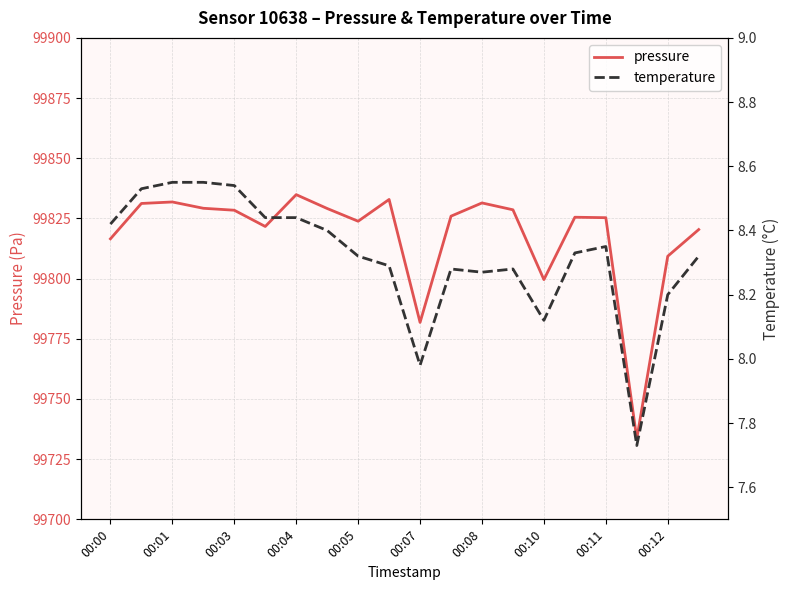

Is it true that pressure equals 134367.8 at 00:10?

False